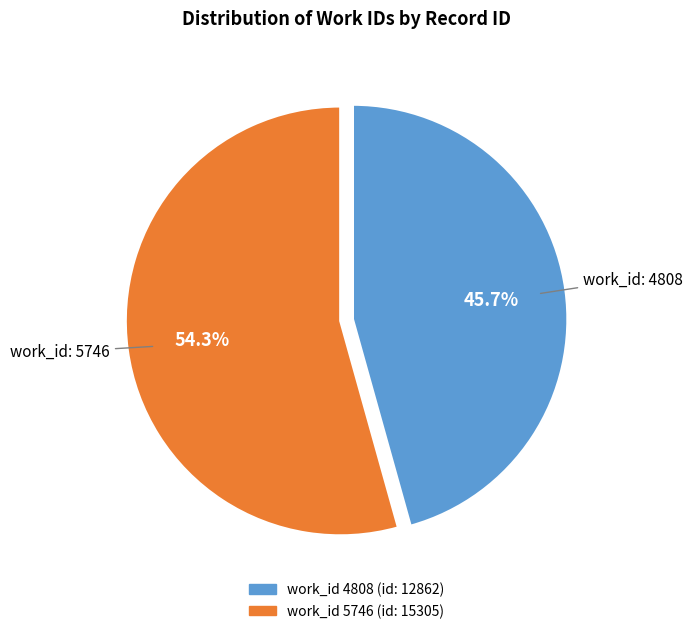

Does any single category account for the majority?

Yes